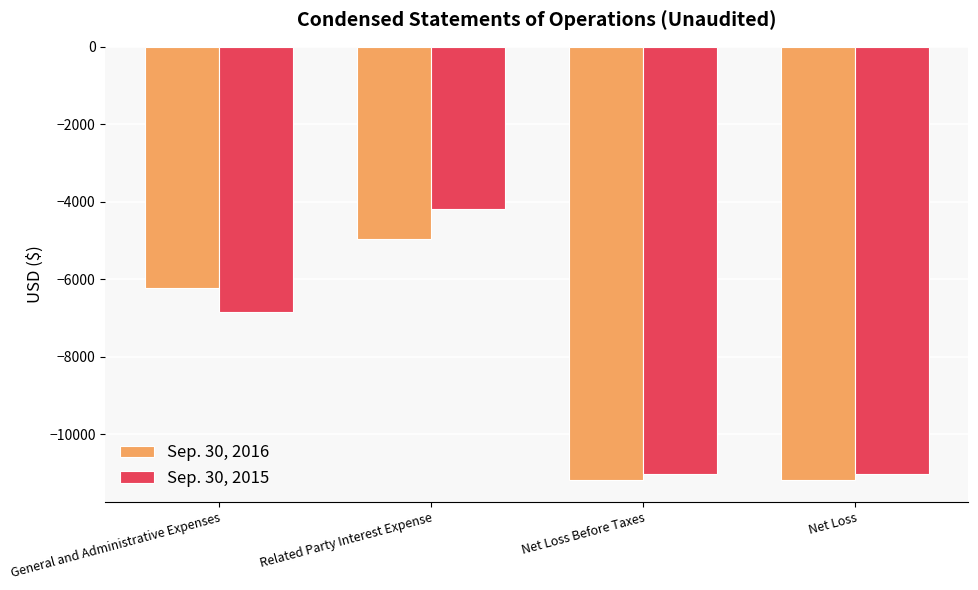

Which category has the highest value in the Sep. 30, 2015 series?

Related Party Interest Expense